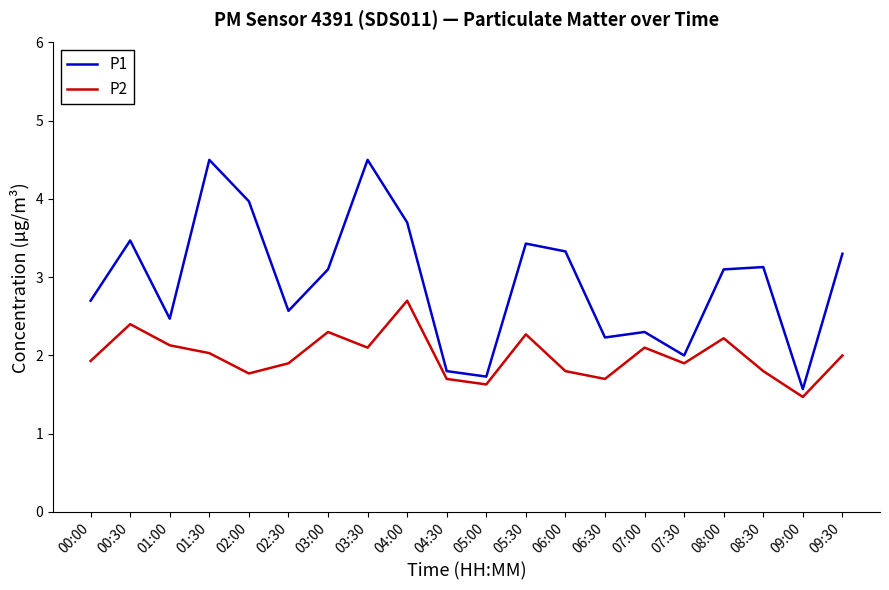

List the series in order of their peak value, highest first.

P1, P2